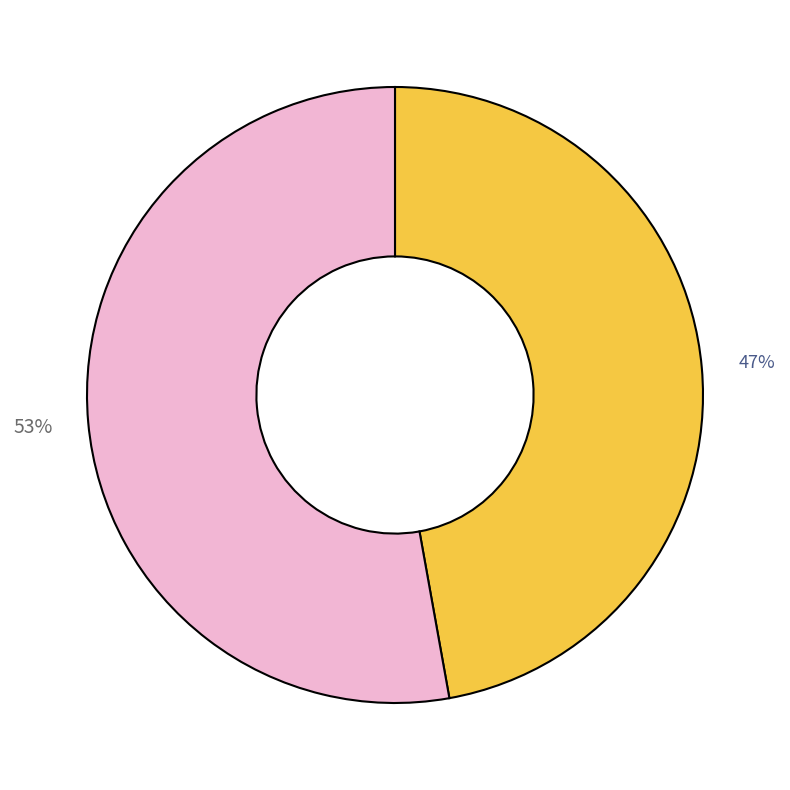

To the nearest percent, what is the difference between the largest and smallest slice percentages?

6%